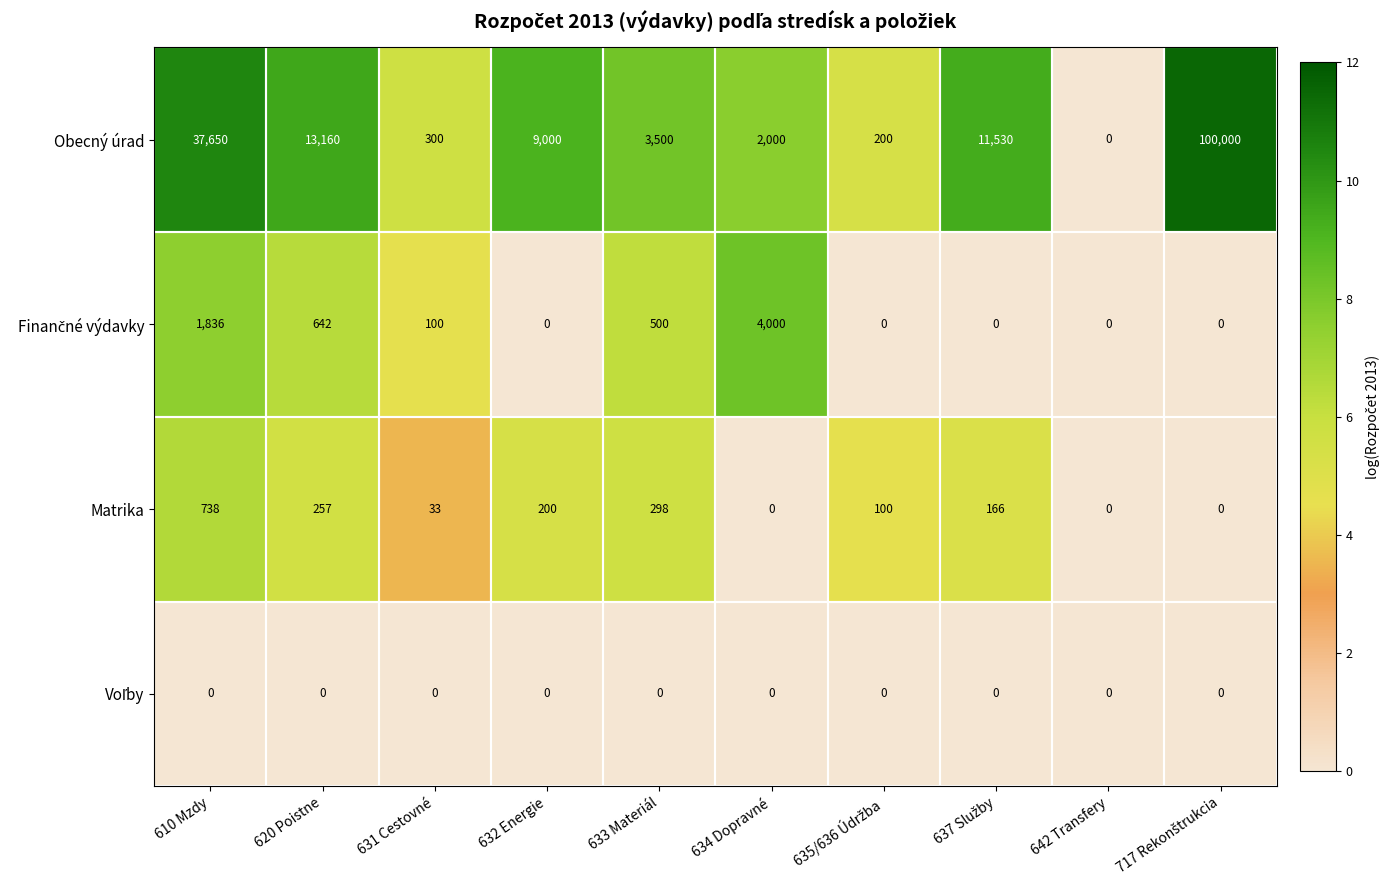

Where does the Obecný úrad series first go above 9000?

610 Mzdy